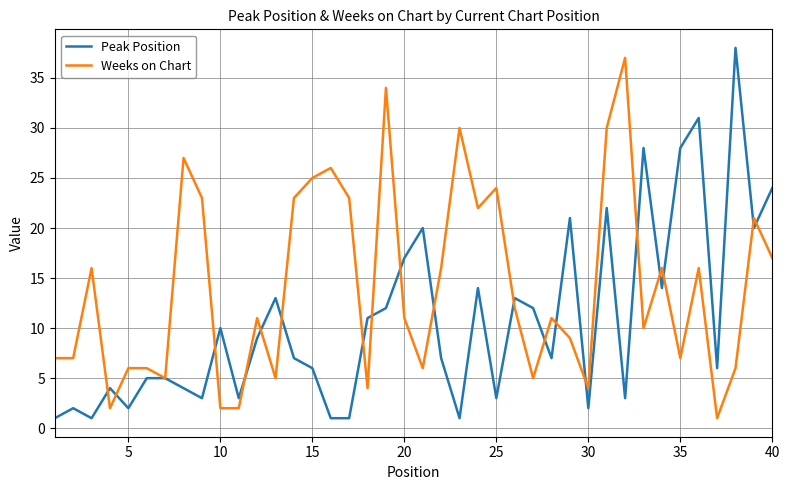

Reading left to right, list all the values displayed in this chart.

Peak Position: 1	2	1	4	2	5	5	4	3	10	3	9	13	7	6	1	1	11	12	17	20	7	1	14	3	13	12	7	21	2	22	3	28	14	28	31	6	38	20	24
Weeks on Chart: 7	7	16	2	6	6	5	27	23	2	2	11	5	23	25	26	23	4	34	11	6	16	30	22	24	12	5	11	9	4	30	37	10	16	7	16	1	6	21	17